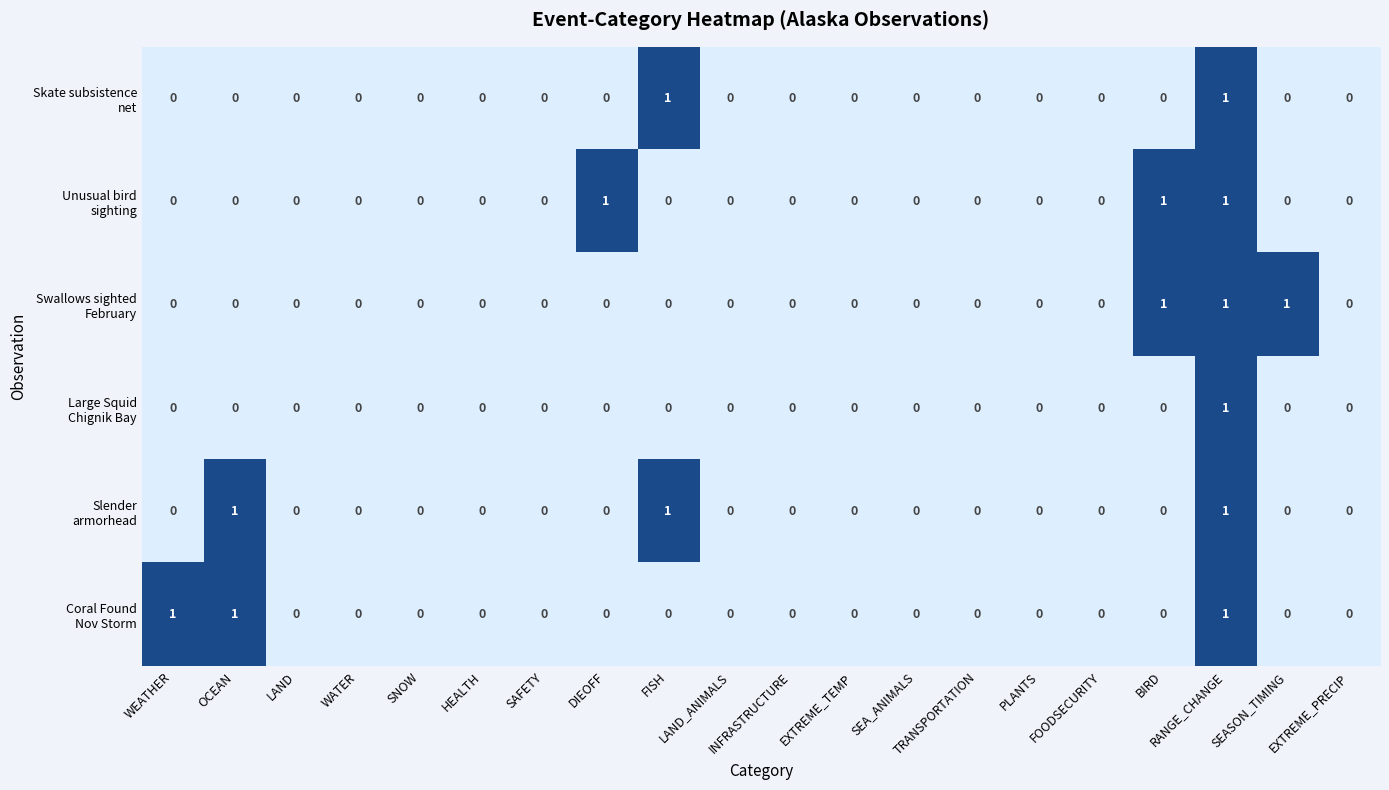

List the series in order of their peak value, lowest first.

Skate subsistence net, Unusual bird sighting, Swallows sighted February, Large Squid Chignik Bay, Slender armorhead, Coral Found Nov Storm